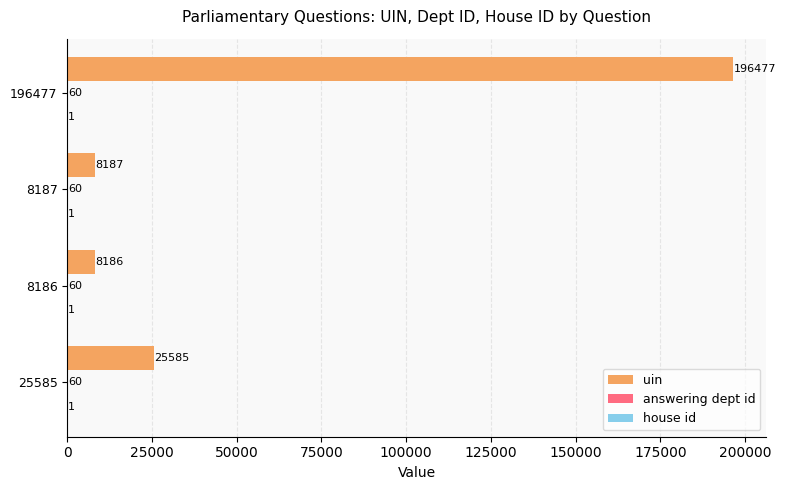

What is the greatest value displayed?

196477